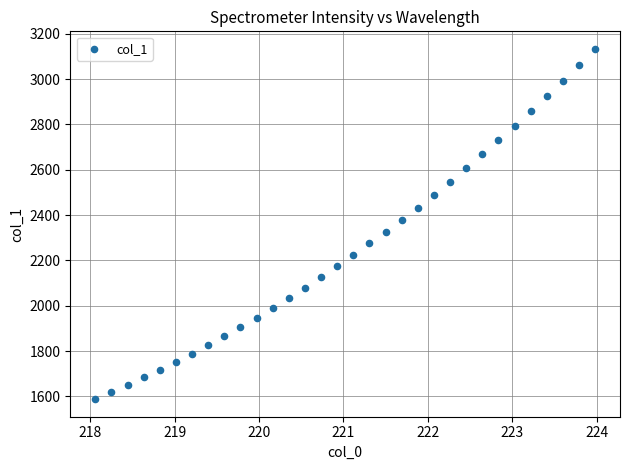

What is the range of Y values (max minus min)?

1545.7